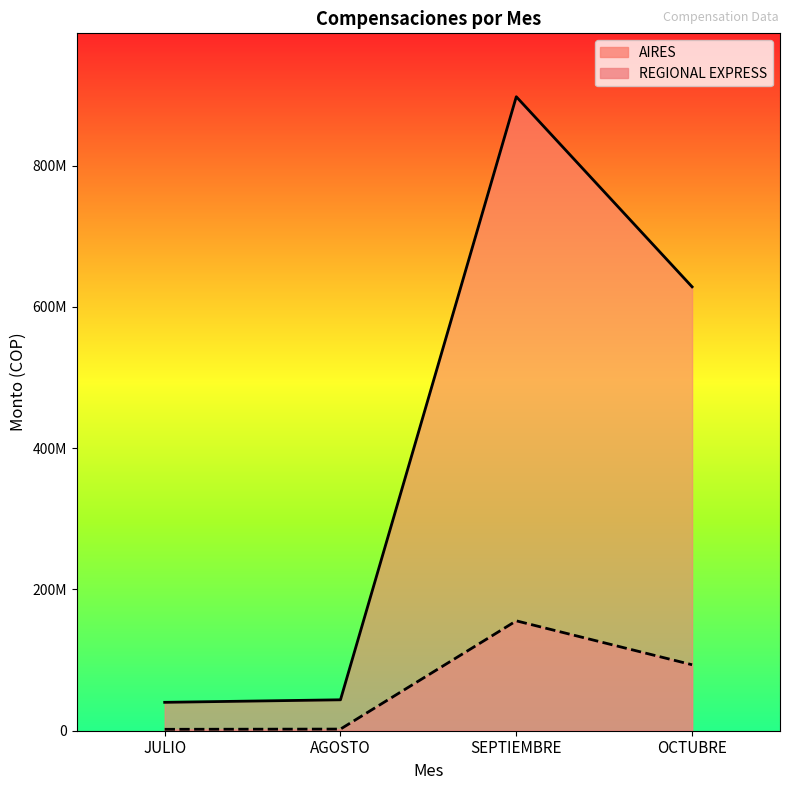

What is the label of the 4th point from the right?

JULIO